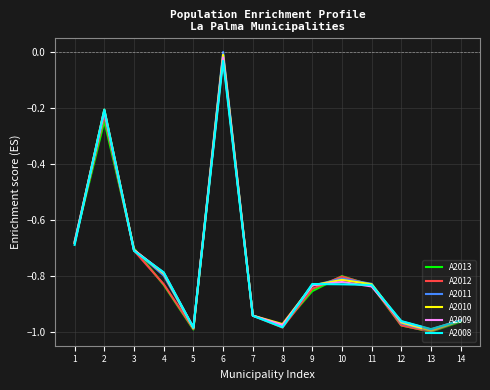

True or false: A2010 has more than 0 interior local peaks.

True